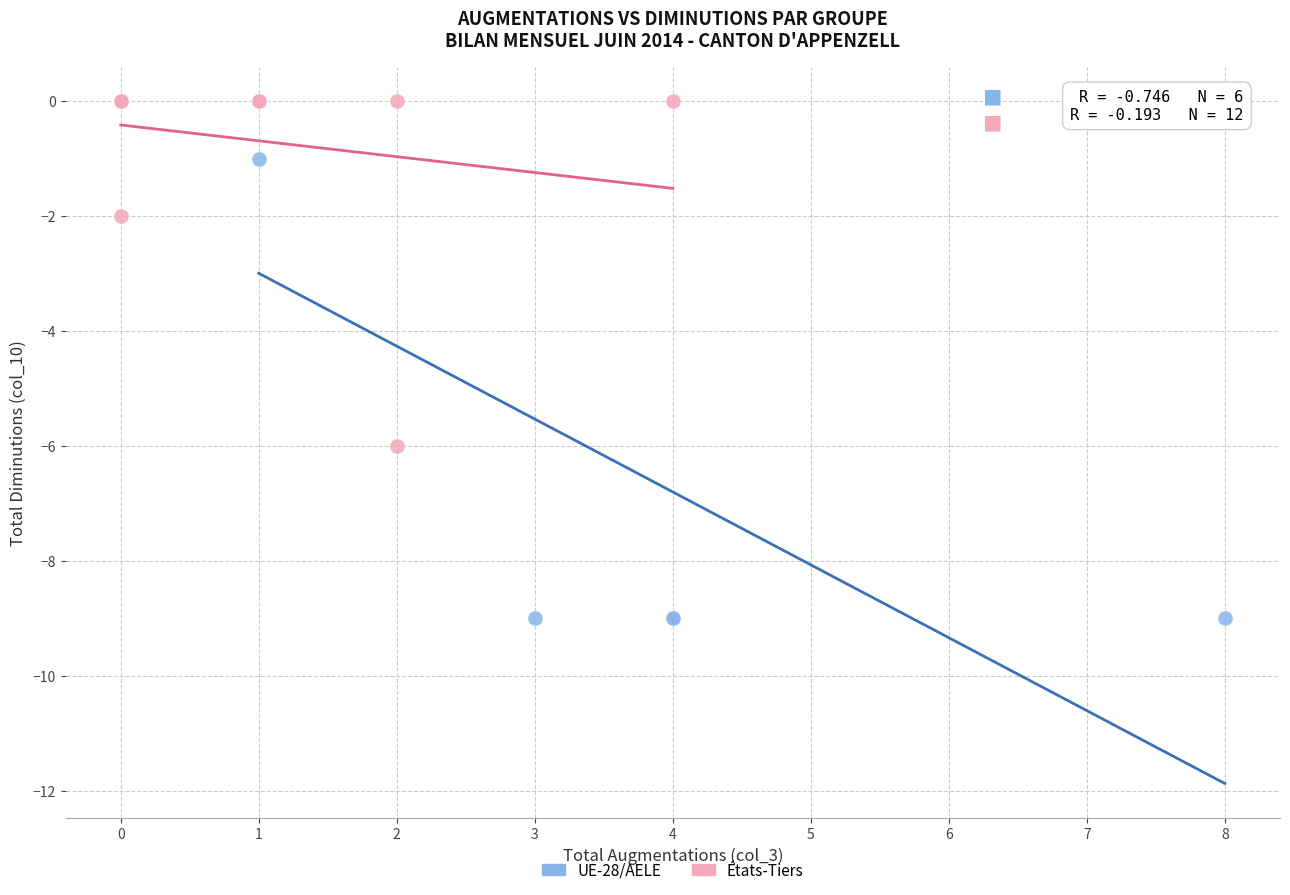

Which series contains the lowest Y value?

UE-28/AELE